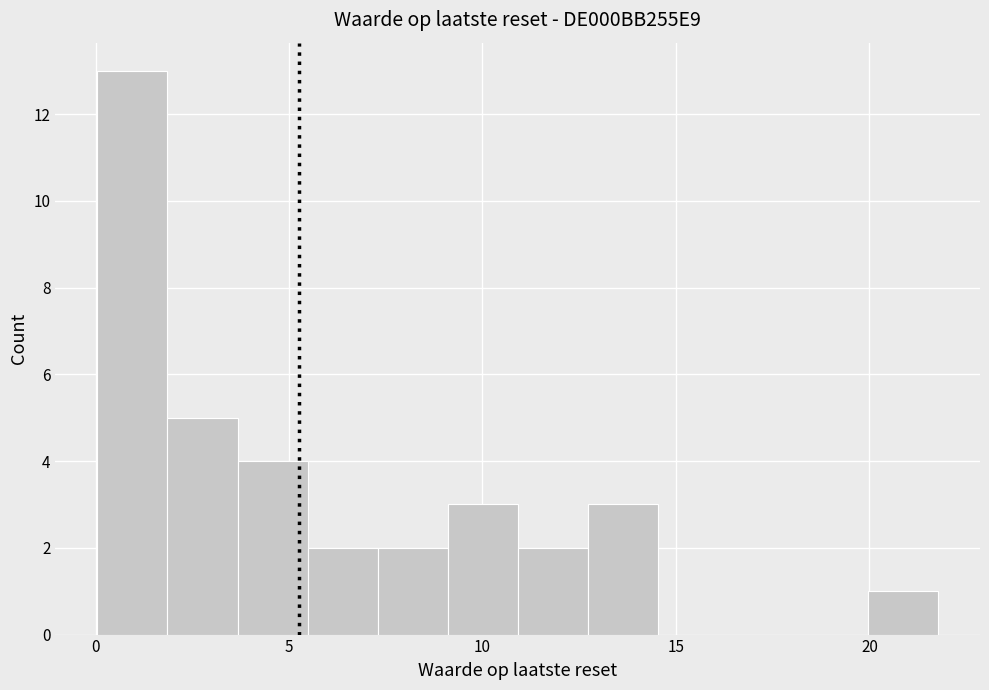

Around what value on the x-axis is the tallest bar? Give the approximate position of its centre, as read against the axis.

1.0